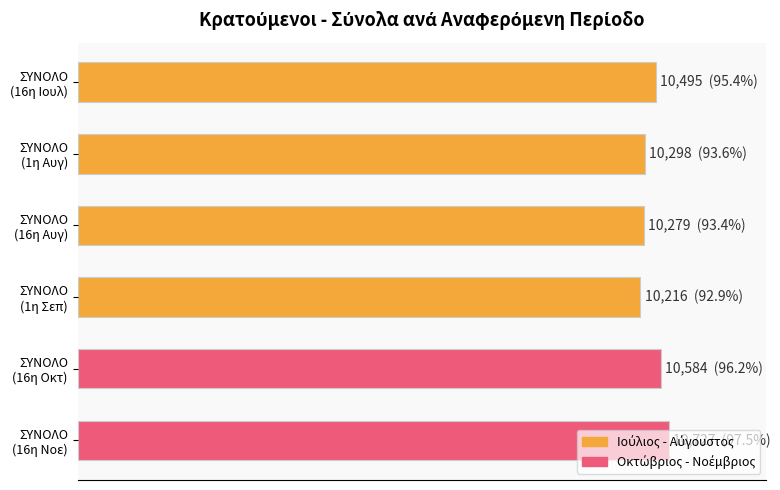

Does the chart contain any negative values?

No